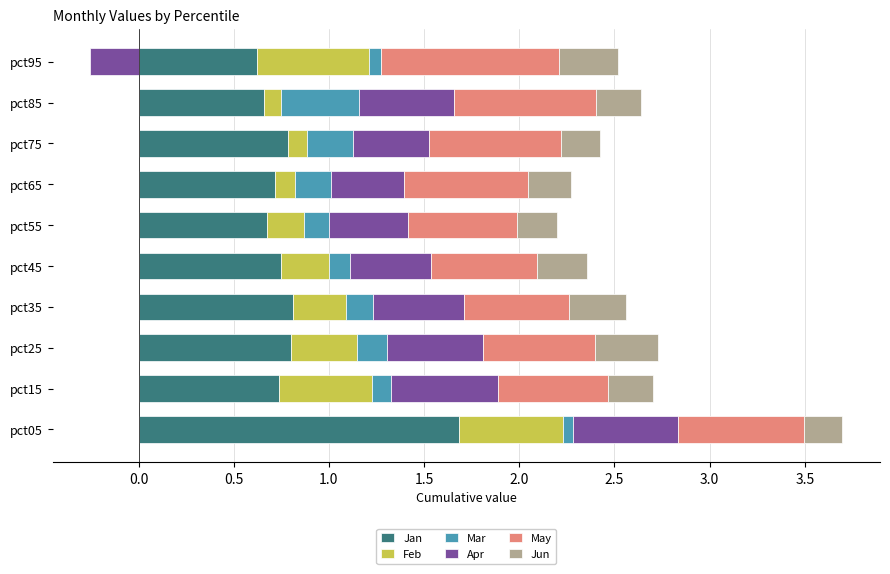

List the series in order of their peak value, lowest first.

Jun, Mar, Apr, Feb, May, Jan